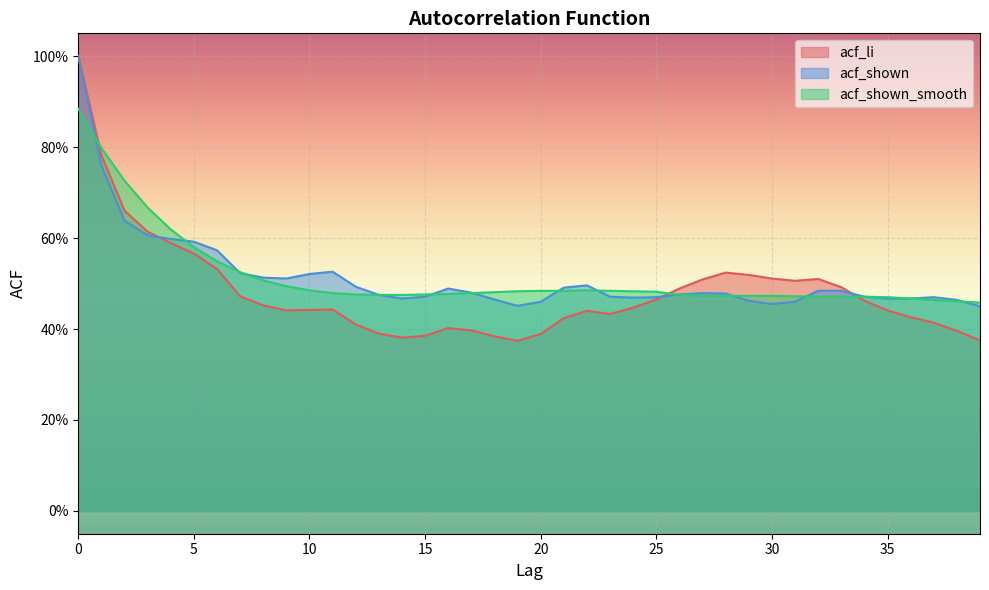

Is it true that acf_shown_smooth equals 0.3 at 32?

False